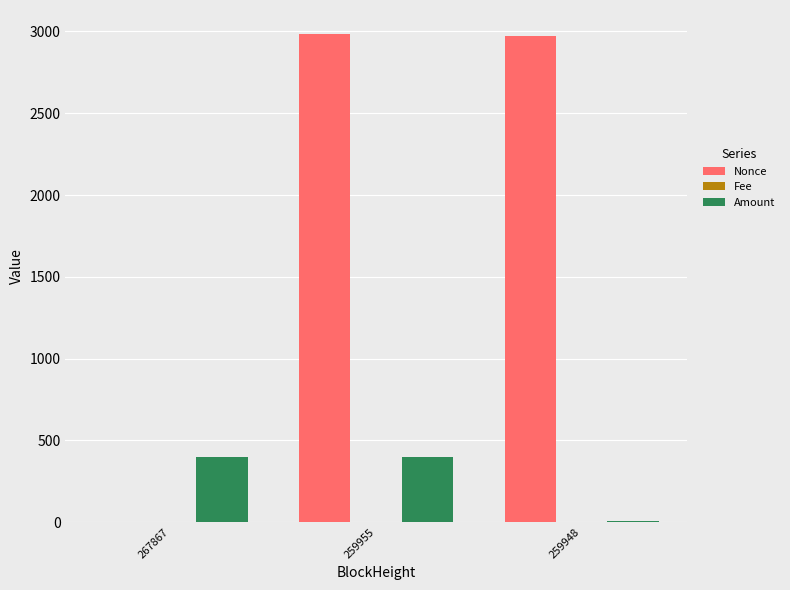

What is the sum of all Amount values?

799.8